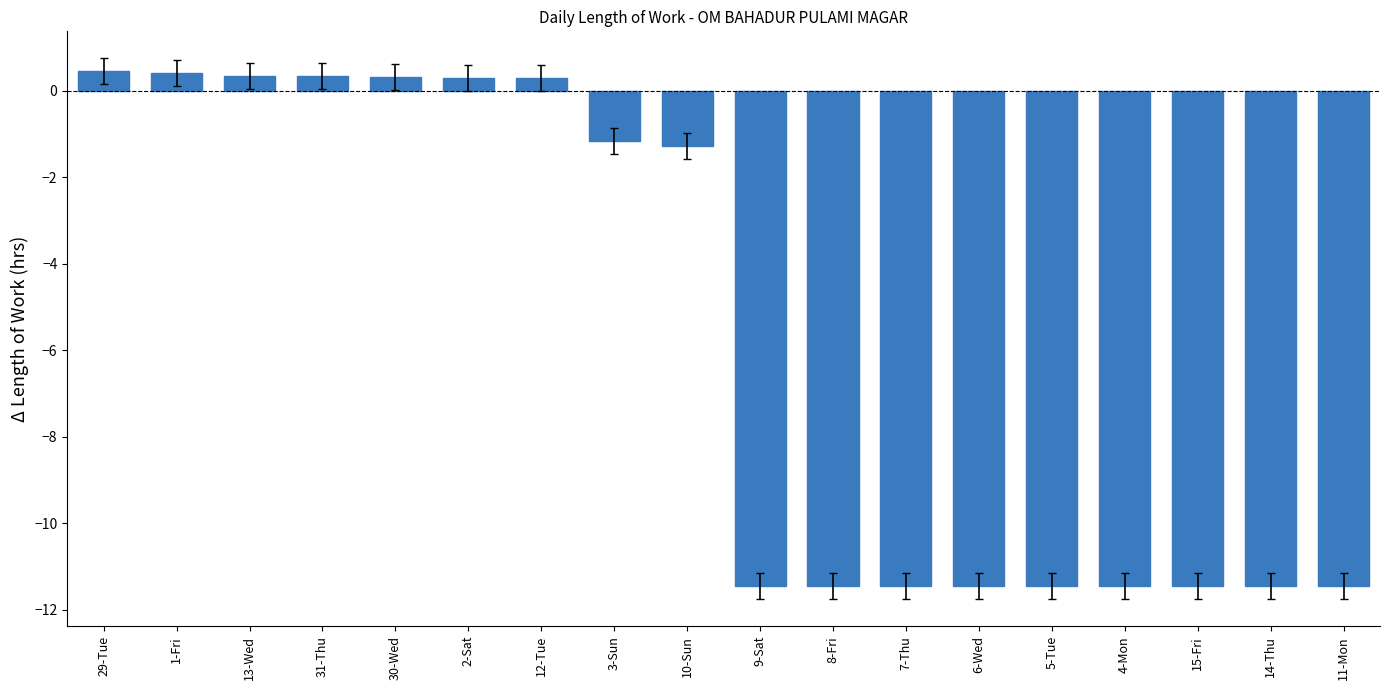

Are the bars horizontal?

No